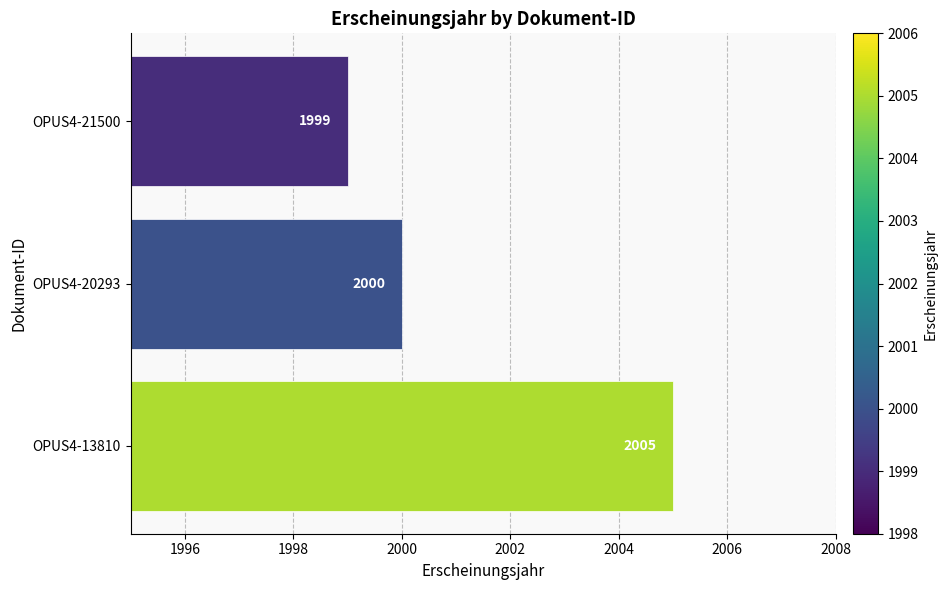

Count the values in the range 1999 to 2005.

3